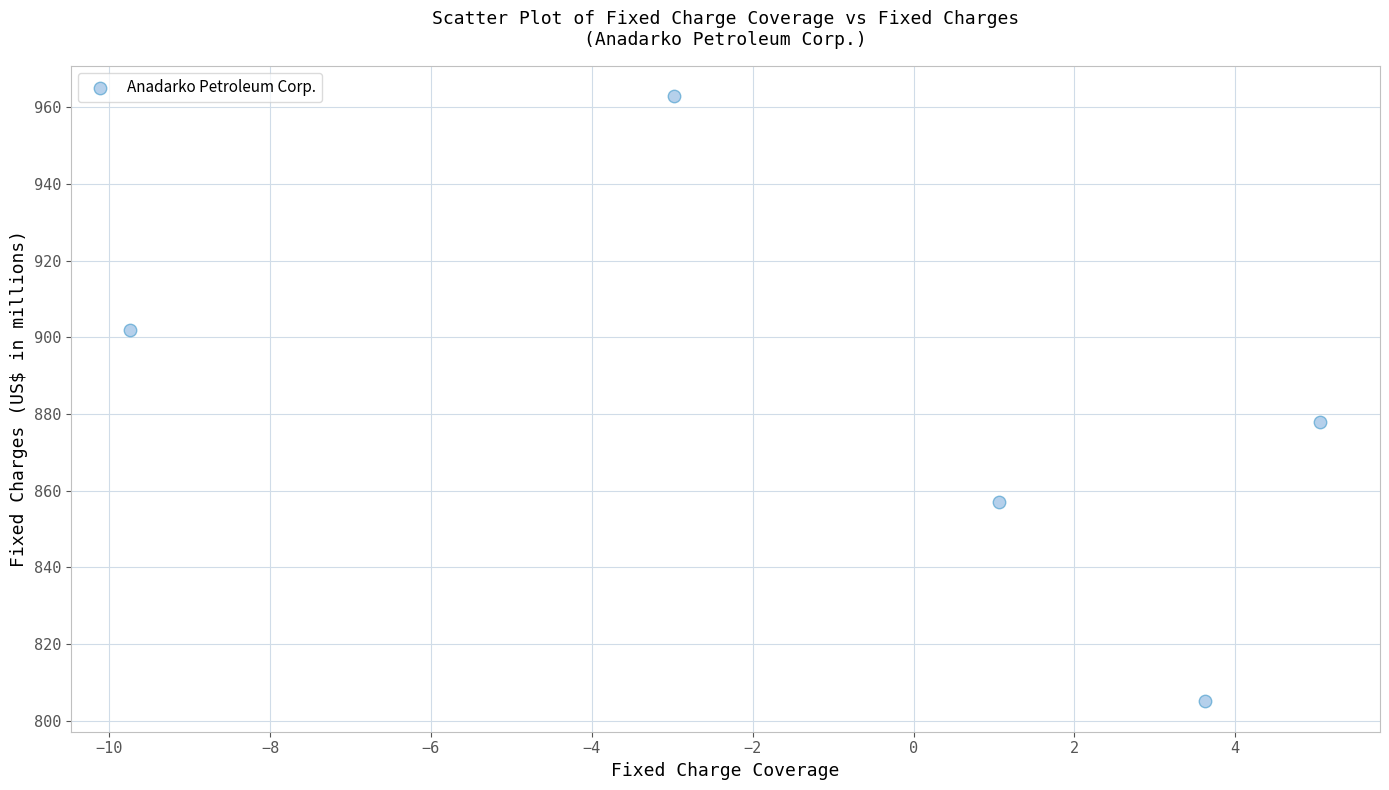

What is the average Y value?

881